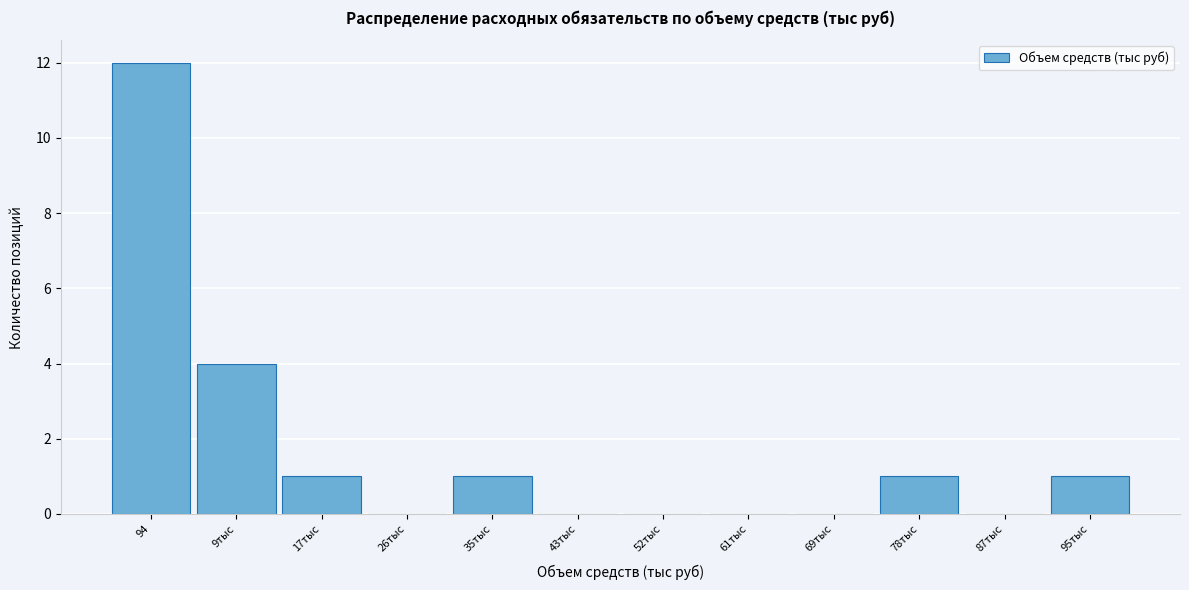

Reading right to left, list all the values displayed in this chart.

95тыс=1	87тыс=0	78тыс=1	69тыс=0	61тыс=0	52тыс=0	43тыс=0	35тыс=1	26тыс=0	17тыс=1	9тыс=4	94=12